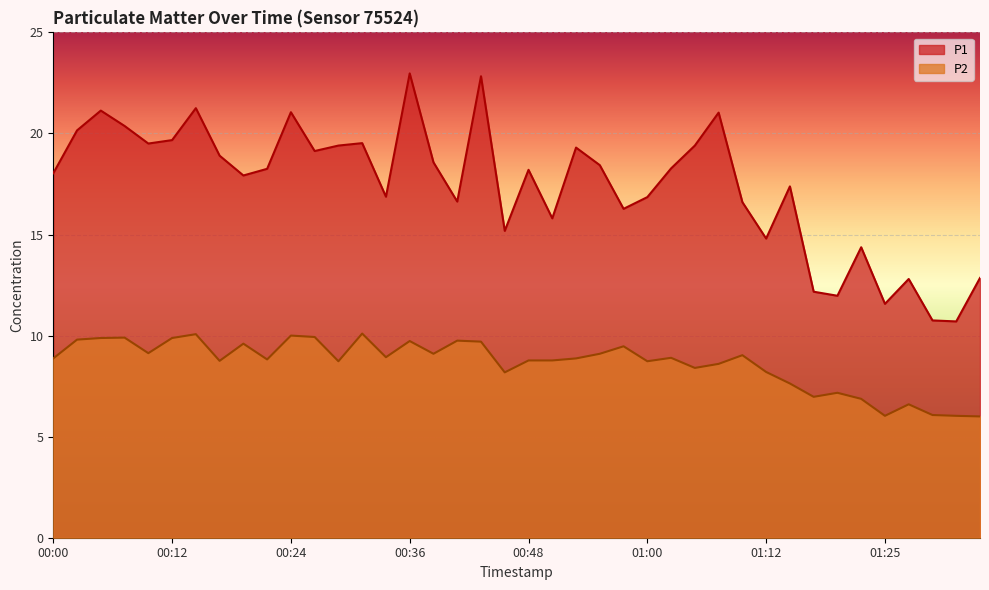

Reading right to left, list all the values displayed in this chart.

P1: 12.8	10.7	10.8	12.8	11.6	14.4	12.0	12.2	17.4	14.8	16.6	21.0	19.4	18.3	16.9	16.3	18.4	19.3	15.8	18.2	15.2	22.8	16.6	18.6	23.0	16.9	19.5	19.4	19.1	21.1	18.2	17.9	18.9	21.2	19.7	19.5	20.4	21.1	20.1	18.0
P2: 6.0	6.0	6.1	6.6	6.0	6.9	7.2	7.0	7.6	8.2	9.0	8.6	8.4	8.9	8.7	9.5	9.1	8.9	8.8	8.8	8.2	9.7	9.8	9.1	9.7	8.9	10.1	8.7	9.9	10.0	8.8	9.6	8.8	10.1	9.9	9.1	9.9	9.9	9.8	8.9